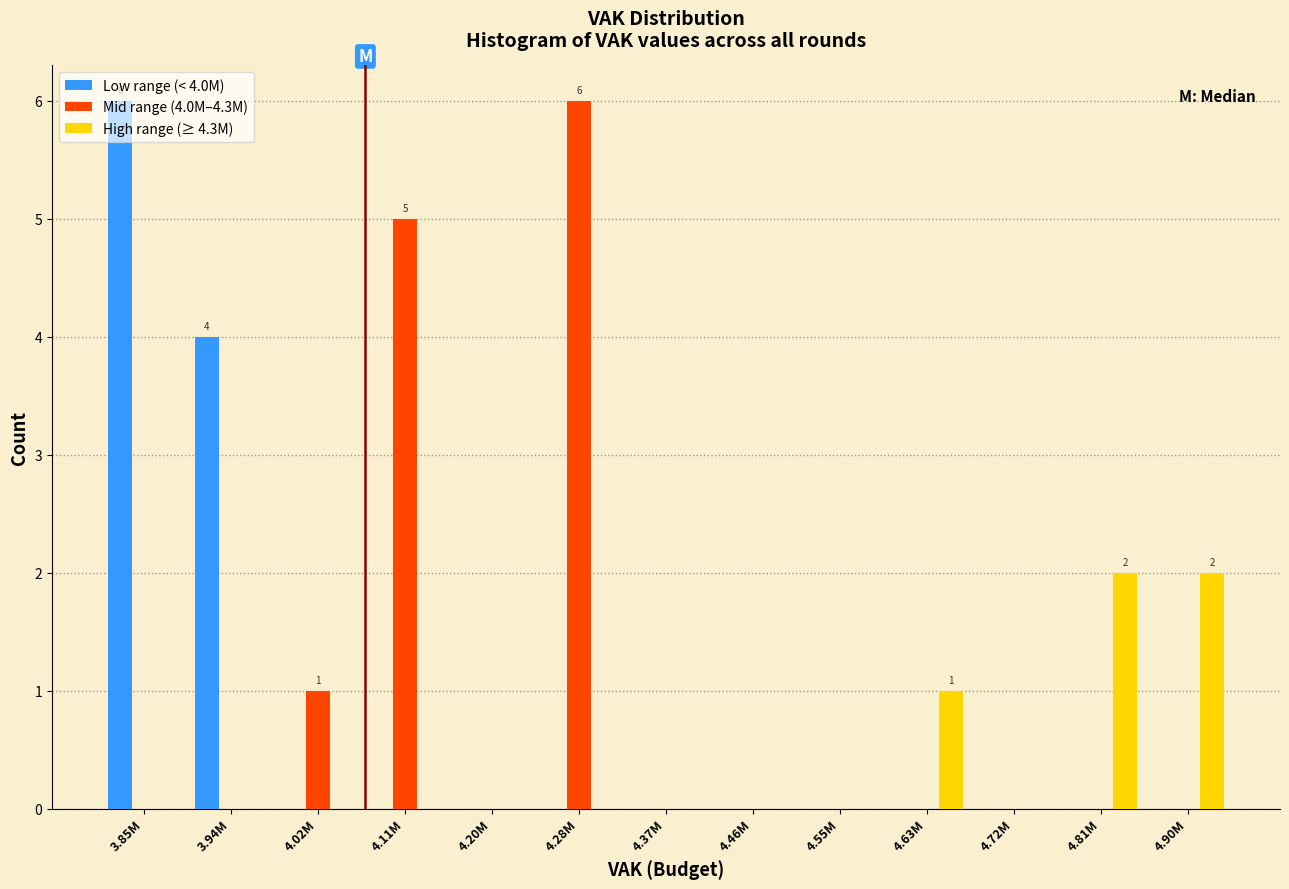

Between 4.28M and 4.81M, which series saw the biggest shift?

Mid range (4.0M–4.3M)